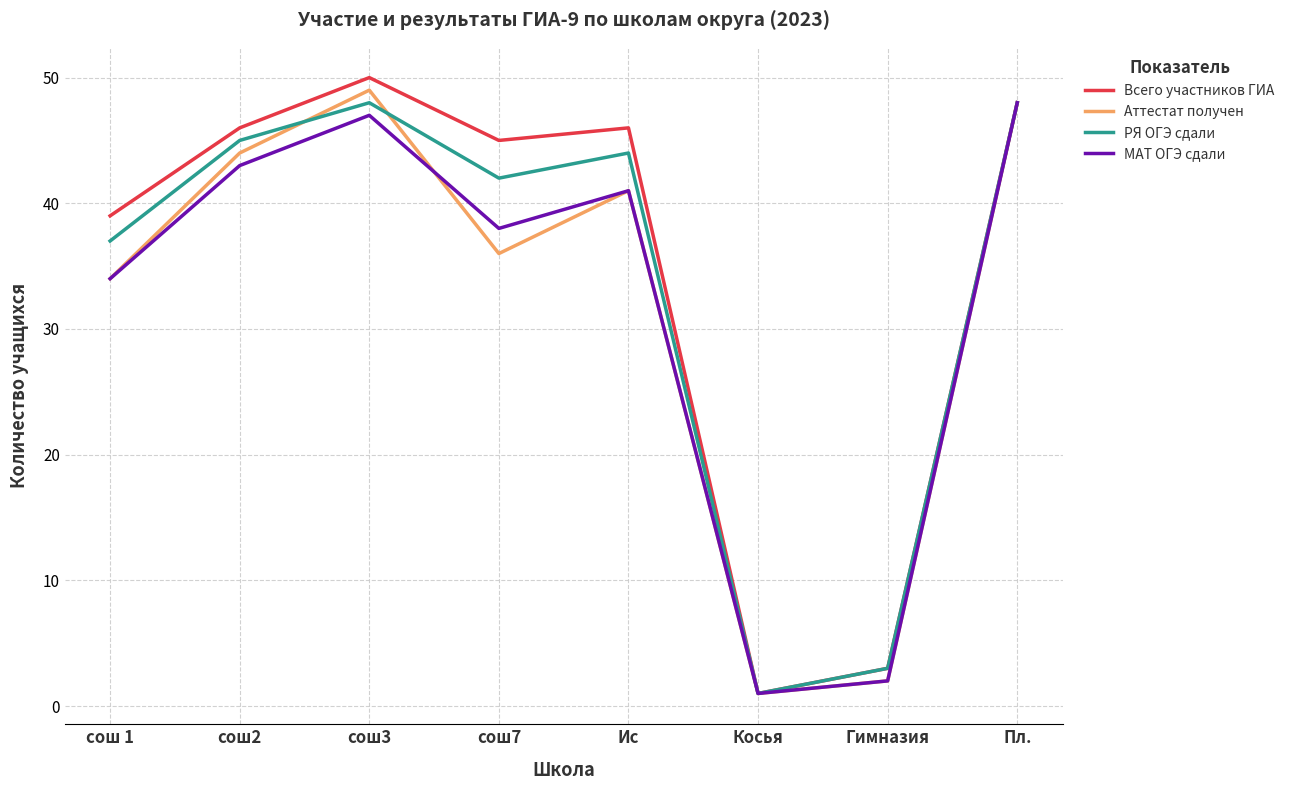

What is the total value across all series at сош7?

161